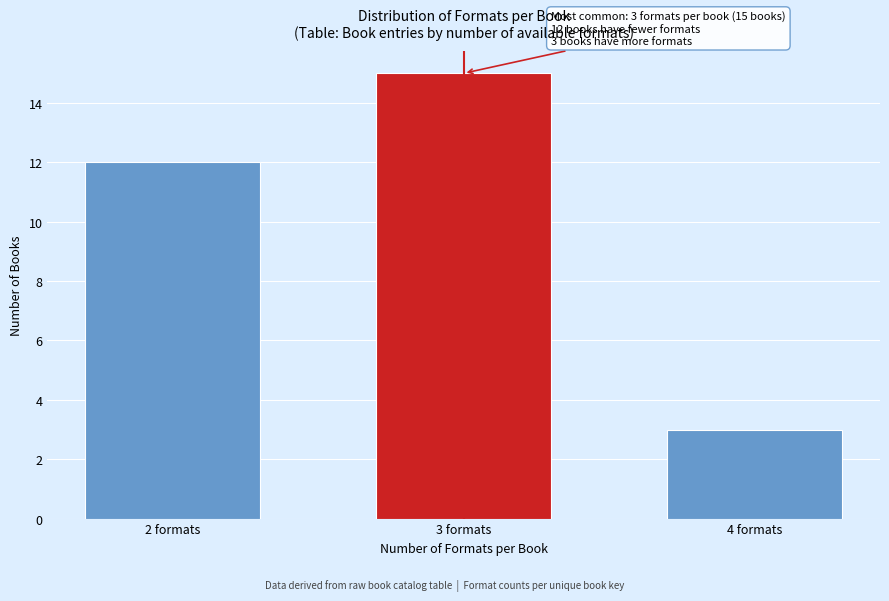

Reading left to right, list all the values displayed in this chart.

12	15	3